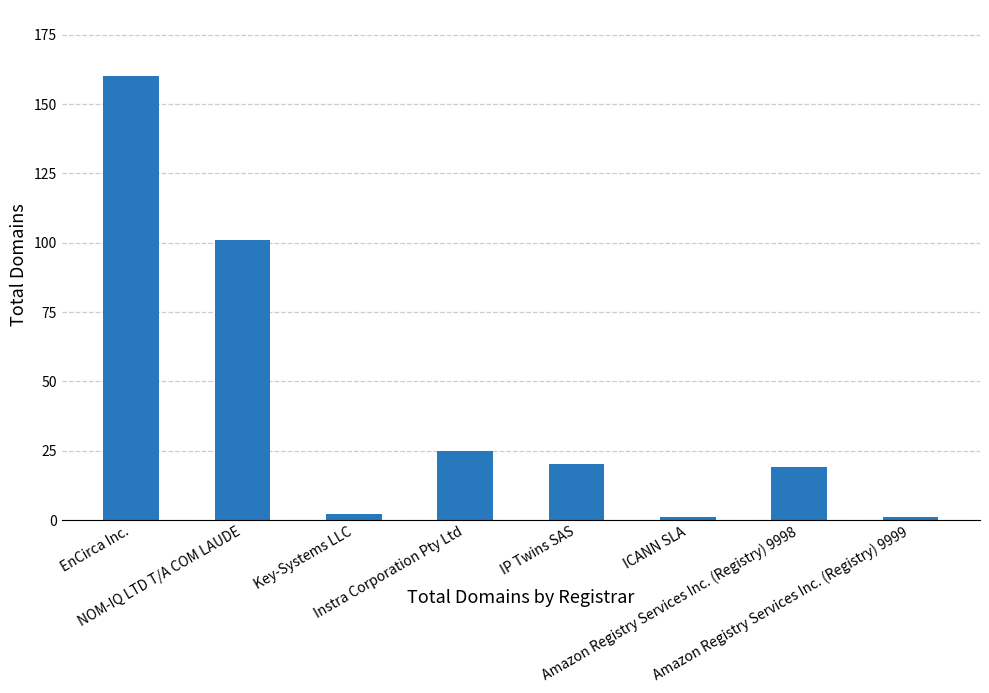

Count the number of categories in the chart.

8